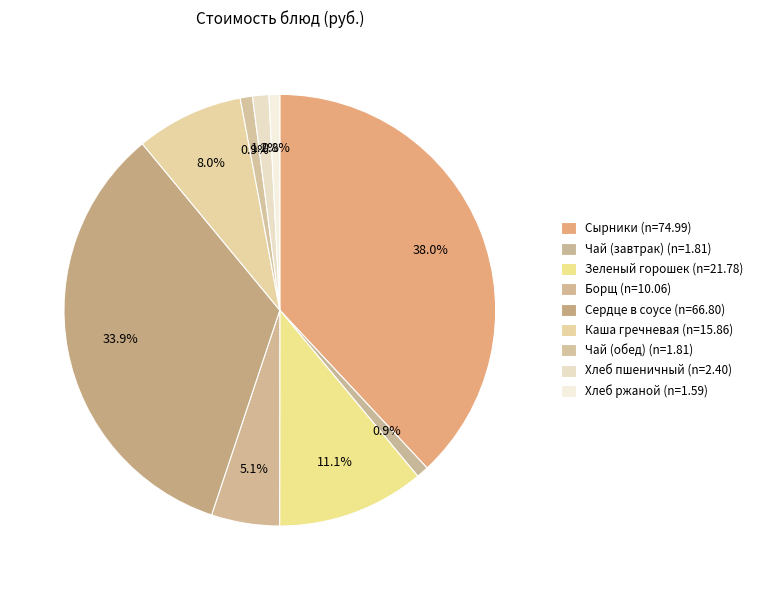

To the nearest percent, what is the difference between the largest and smallest slice percentages?

37%